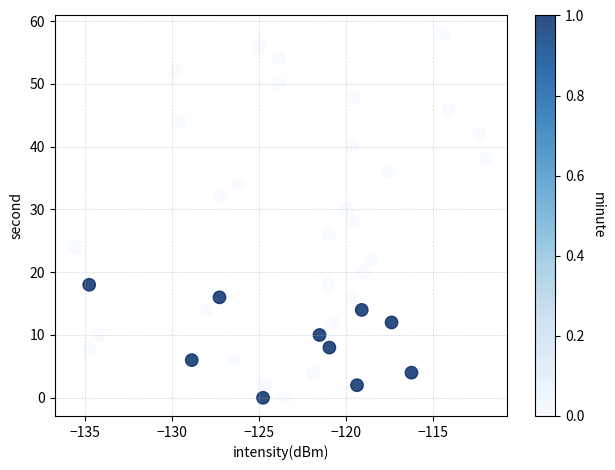

What is the range of Y values (max minus min)?

58